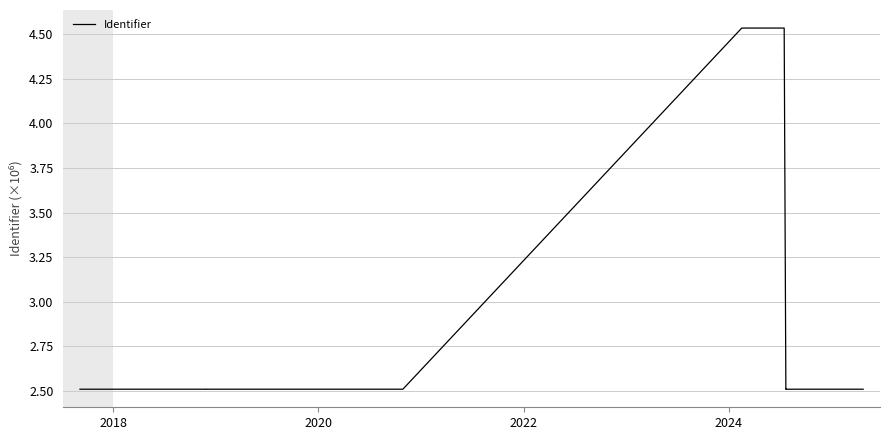

Reading left to right, extract all data points from this chart.

2.5	2.5	2.5	2.5	2.5	4.5	4.5	2.5	2.5	2.5